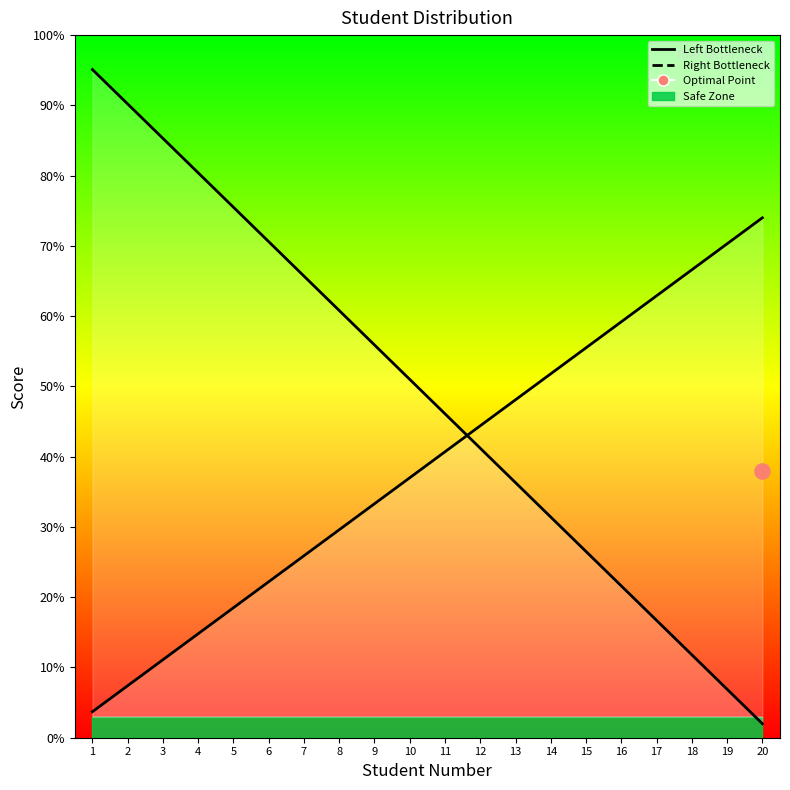

Which has a higher value, 15 or 16?

15